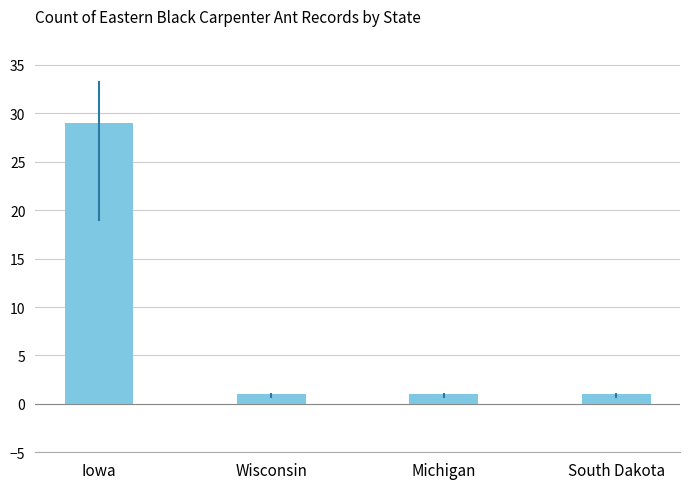

Are the bars grouped side by side (vs. stacked)?

No